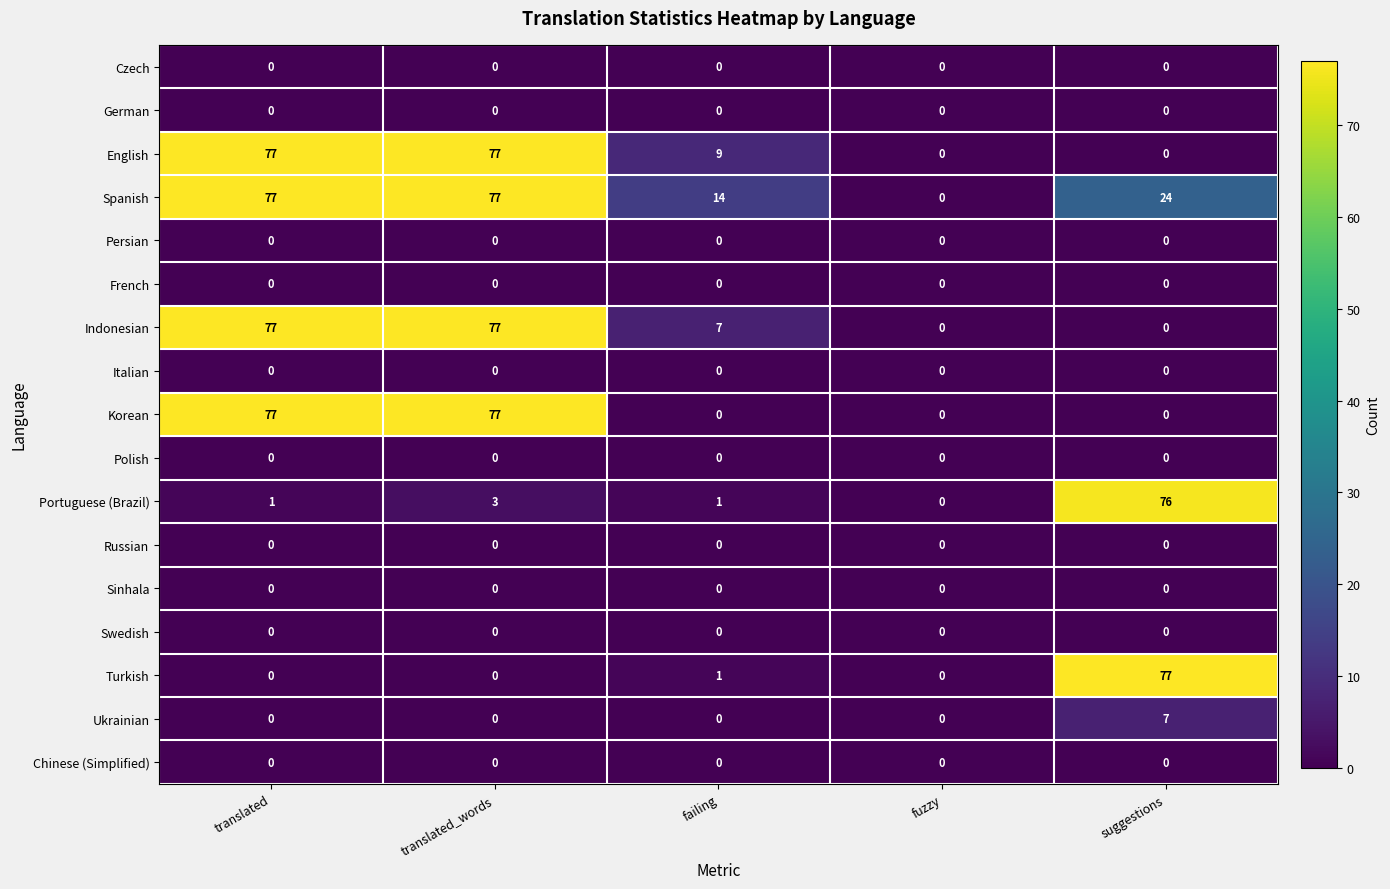

At how many categories does at least one series exceed 24?

3